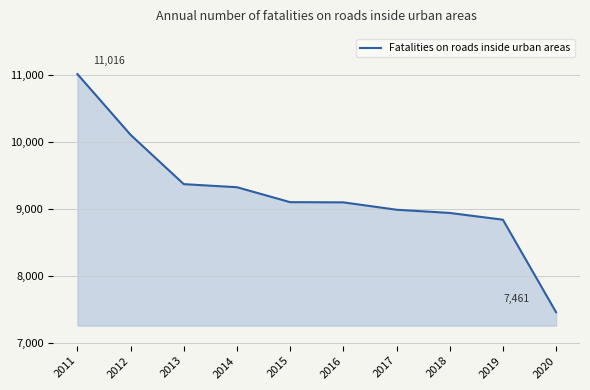

The chart shows a value of 9373 at 2013. True or false?

True